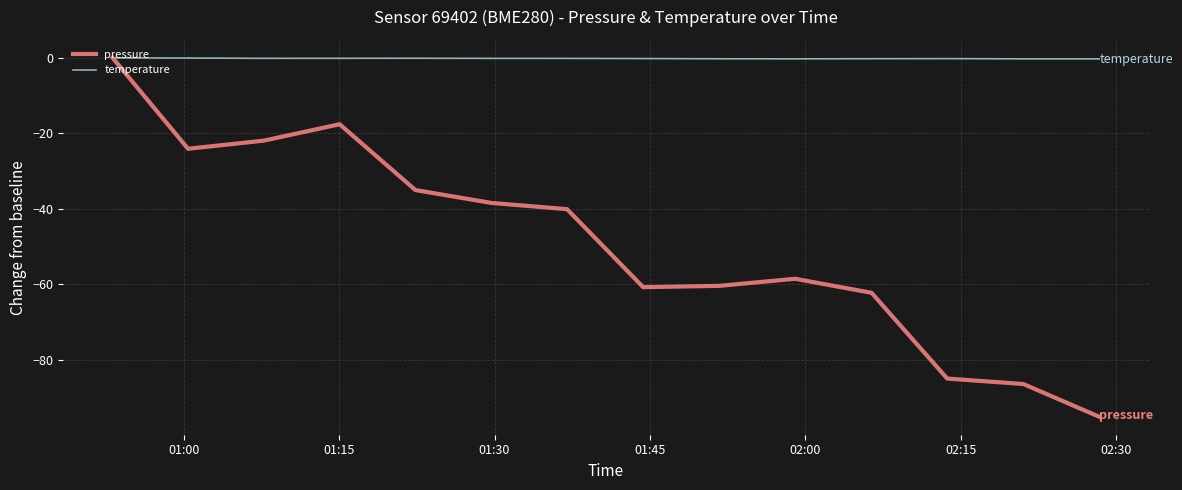

List the series in order of their overall mean, highest first.

temperature, pressure